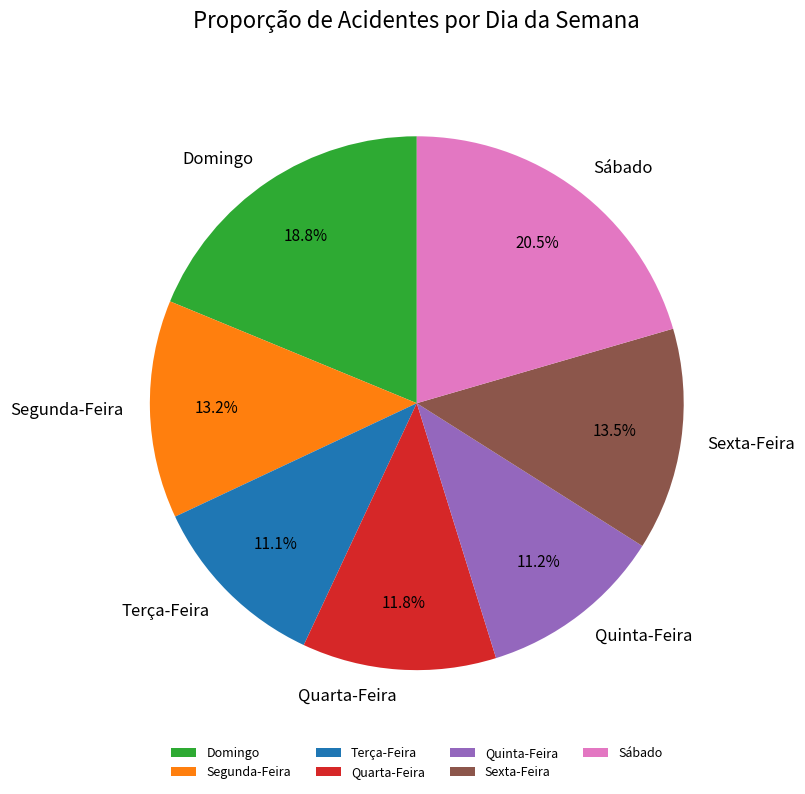

Does any single category account for the majority?

No